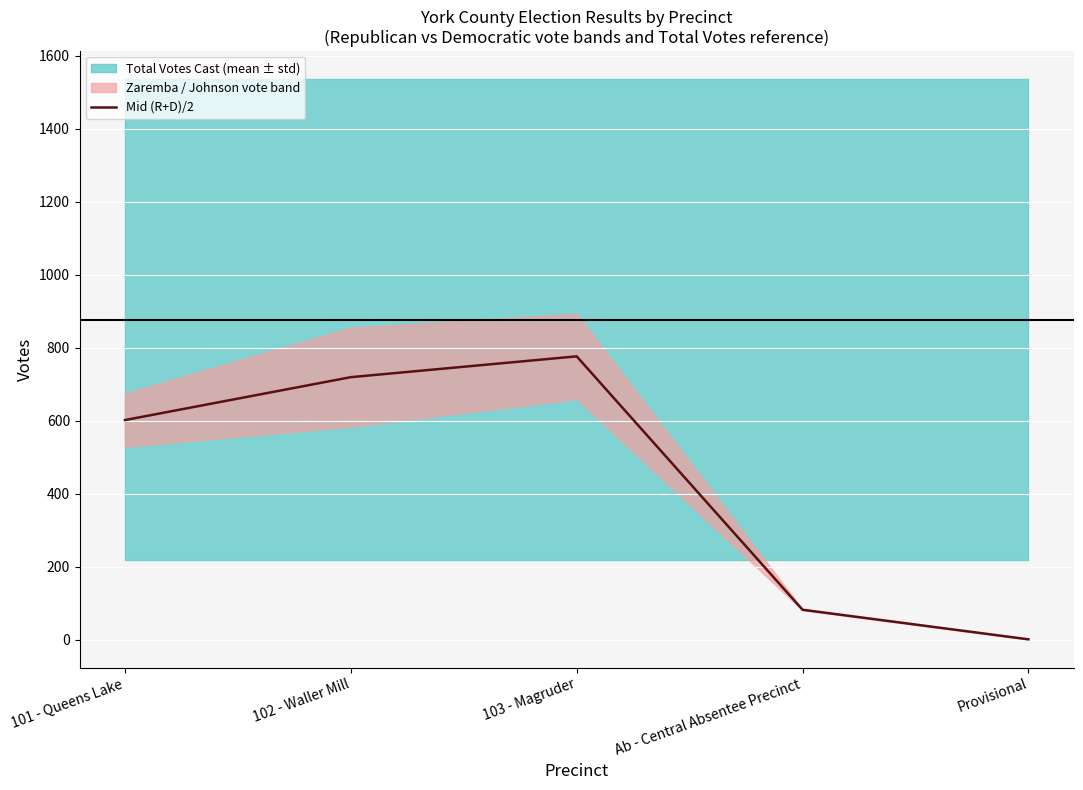

Reading right to left, transcribe all the data shown in this chart.

Provisional=1.5	Ab - Central Absentee Precinct=82.5	103 - Magruder=776.5	102 - Waller Mill=719.5	101 - Queens Lake=602.0